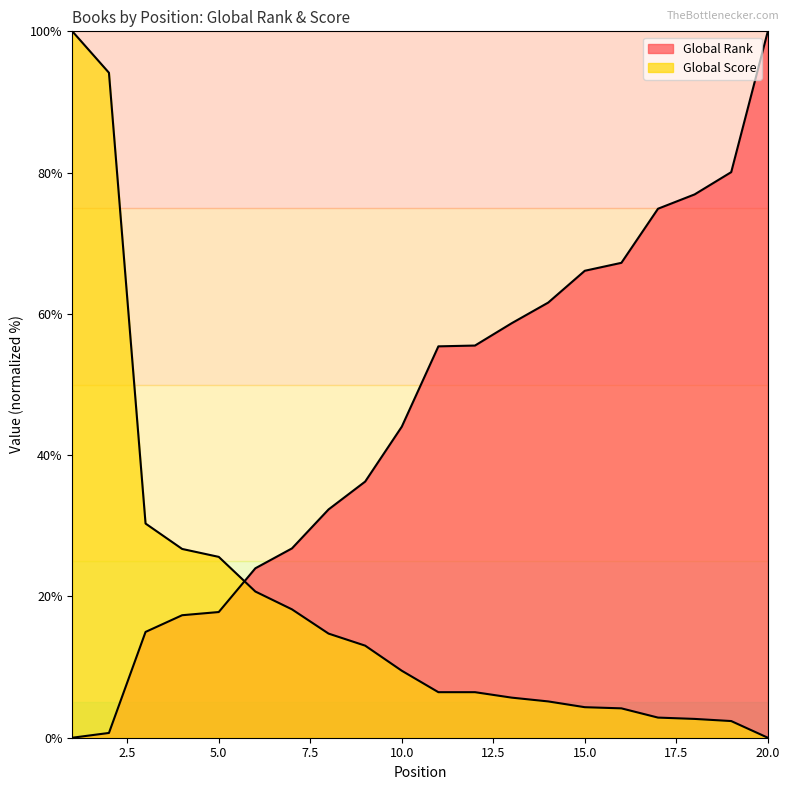

What is the total value across all series at 18?

79.6